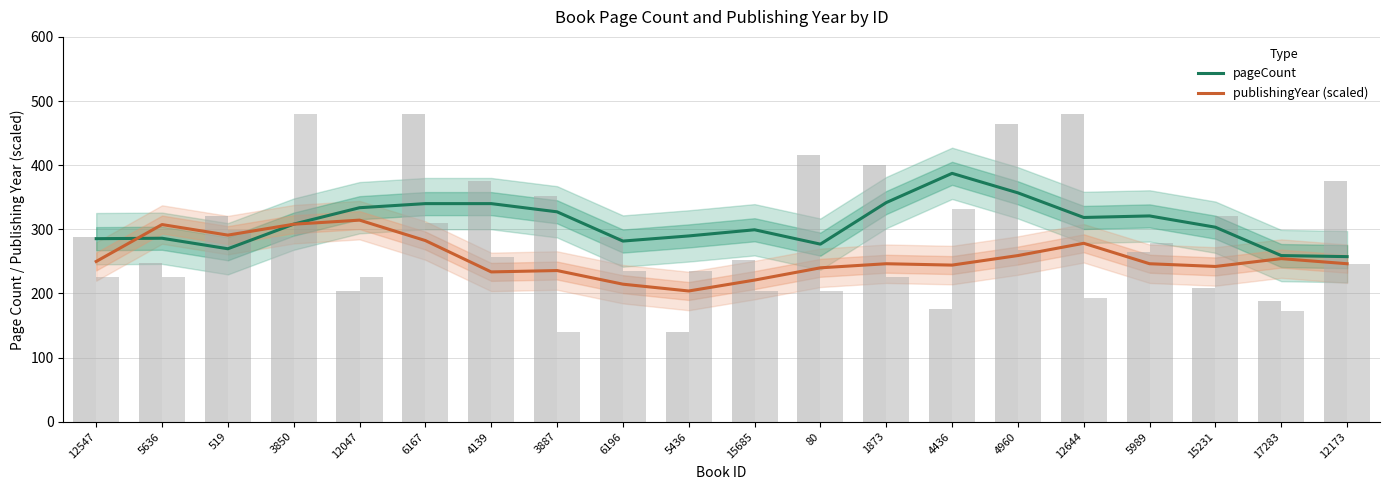

Reading left to right, what are all the values shown in this chart?

pageCount: 285.3	286.0	269.6	308.0	333.6	340.0	340.0	327.2	281.6	289.6	299.2	276.8	341.6	387.2	356.8	318.4	320.8	303.2	259.0	257.3
publishingYear (scaled): 249.8	307.3	290.9	307.9	314.2	282.4	233.5	235.6	214.4	203.8	220.8	239.9	246.2	244.1	259.0	278.1	246.2	242.0	254.2	246.2